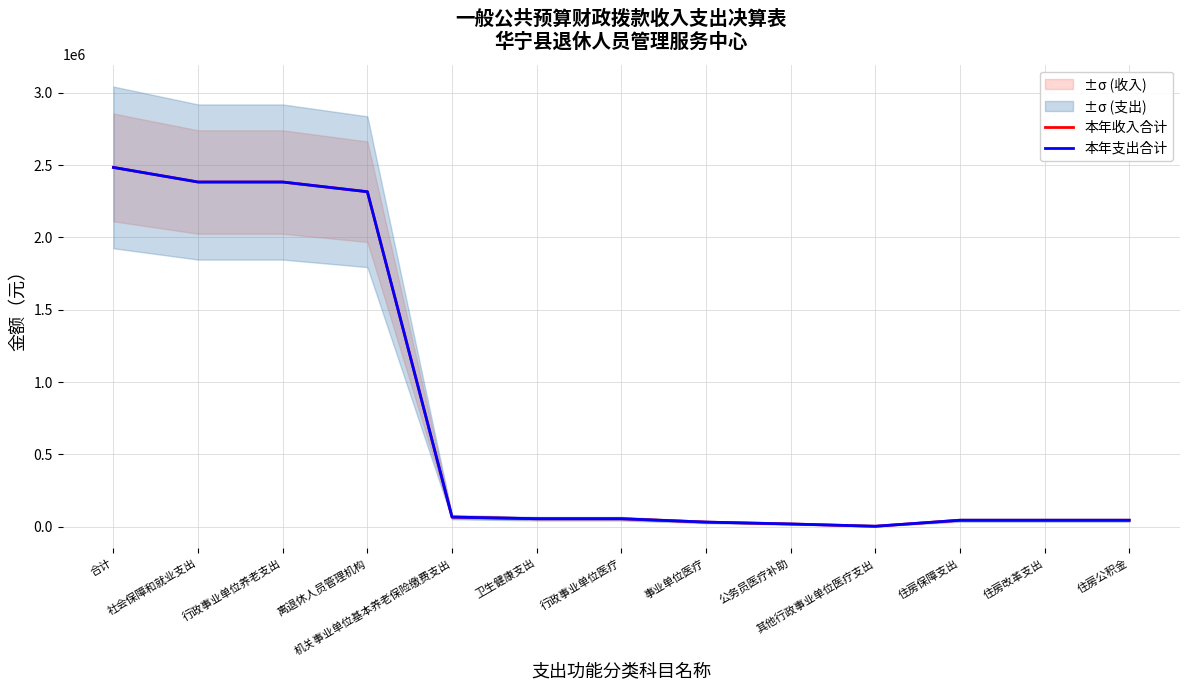

At how many categories does at least one series exceed 1313325?

4